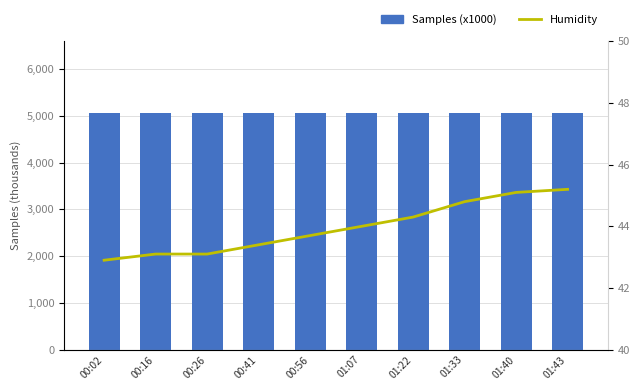

What is the difference between the second highest and second lowest values in the Humidity series?

2.0